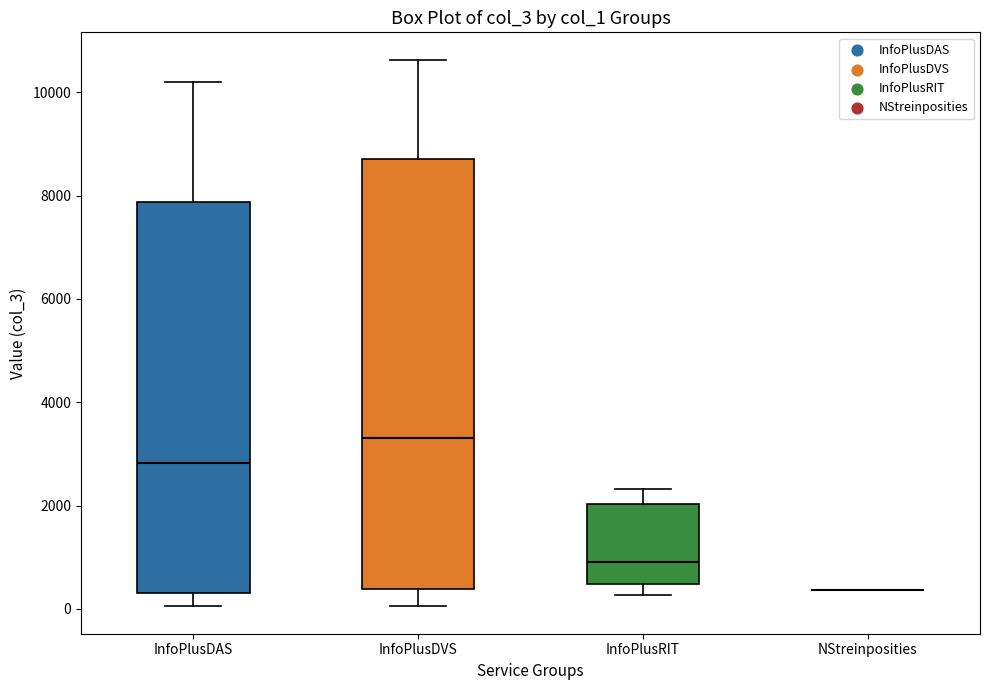

Reading left to right, read every box against the y-axis: the position of its median line, the range the box covers, and the ends of its whiskers. The values are not printed on the chart, so give them approximately, as read against the axis.

InfoPlusDAS: median 2800, box 400 to 7800, whiskers 0 to 10200
InfoPlusDVS: median 3400, box 400 to 8800, whiskers 0 to 10600
InfoPlusRIT: median 1000, box 400 to 2000, whiskers 200 to 2400
NStreinposities: box collapsed to a line at 400, whiskers 400 to 400